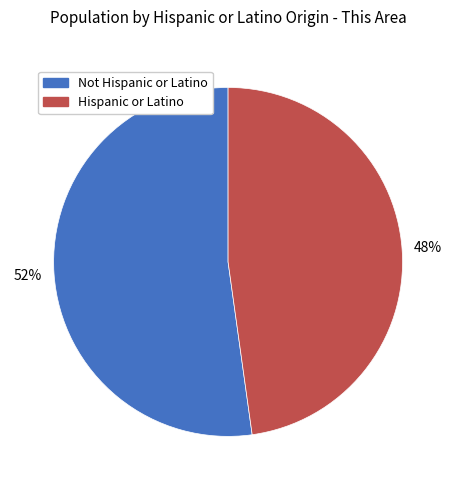

What is the majority slice?

Not Hispanic or Latino